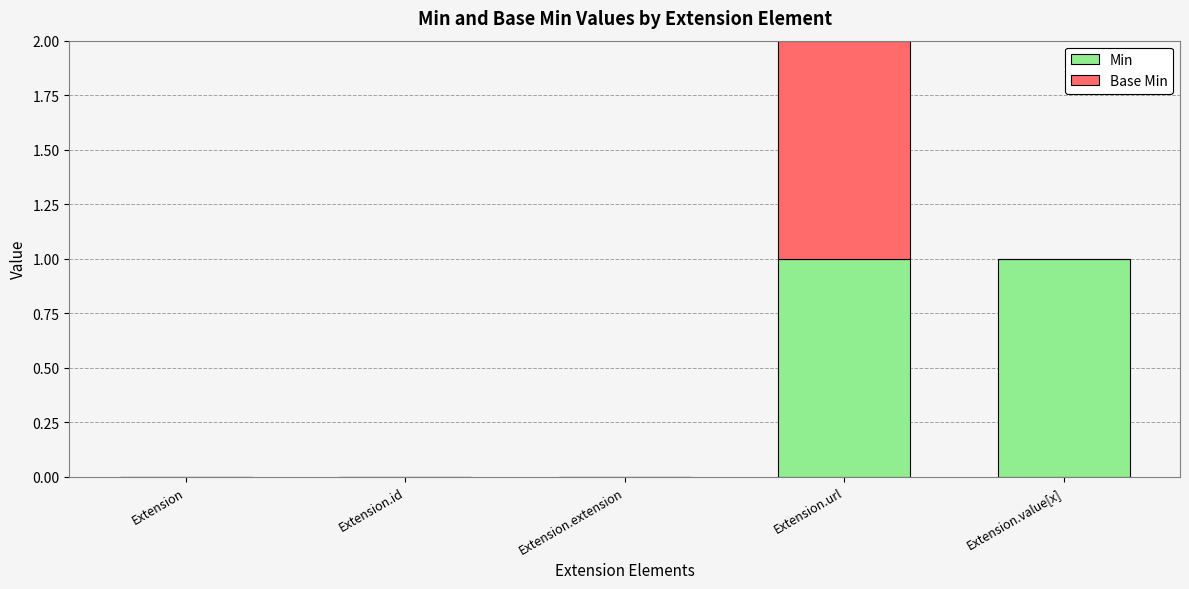

True or false: Min has a value of 0 at Extension.id.

True